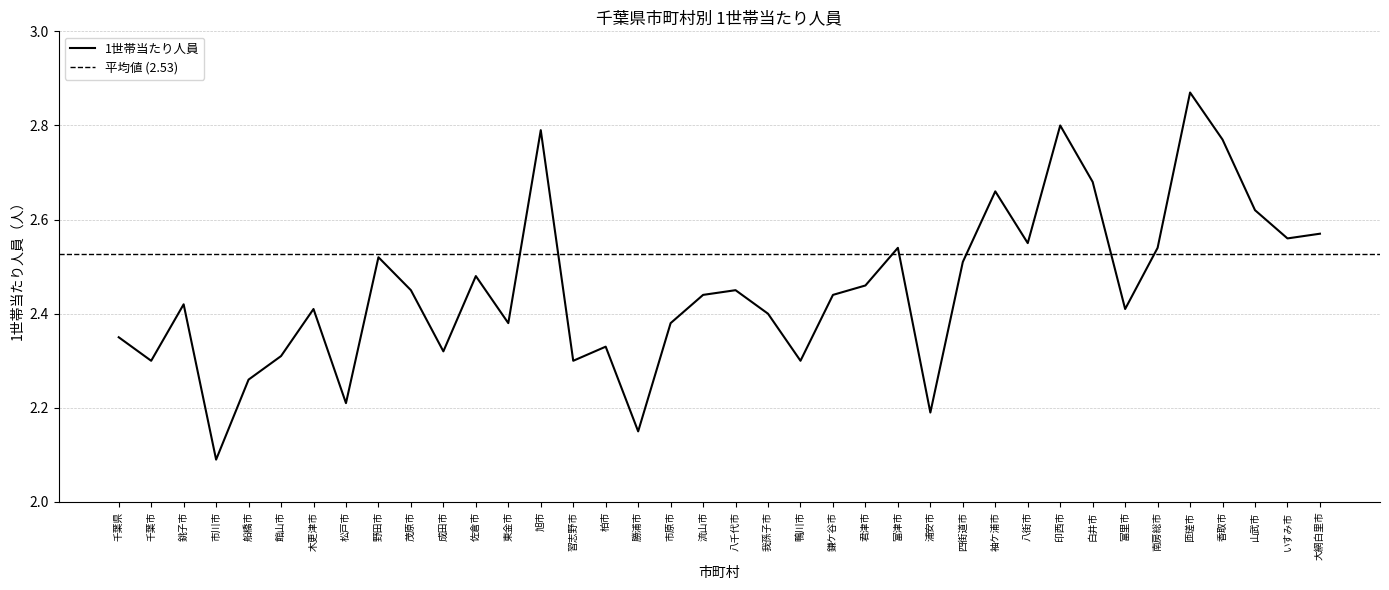

What is the difference between the second highest and second lowest values?

0.6